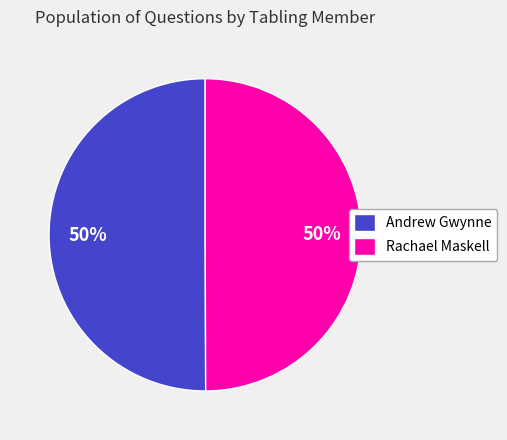

Combined, do Andrew Gwynne and Rachael Maskell account for over 50%?

Yes